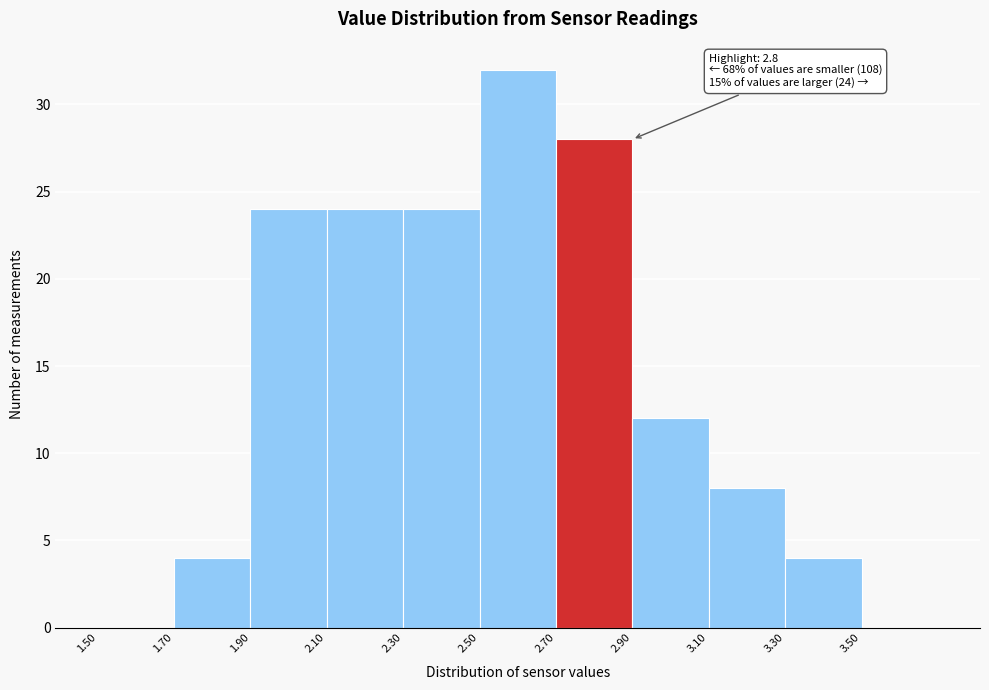

Which range on the x-axis has the tallest bar?

2.5 to 2.7